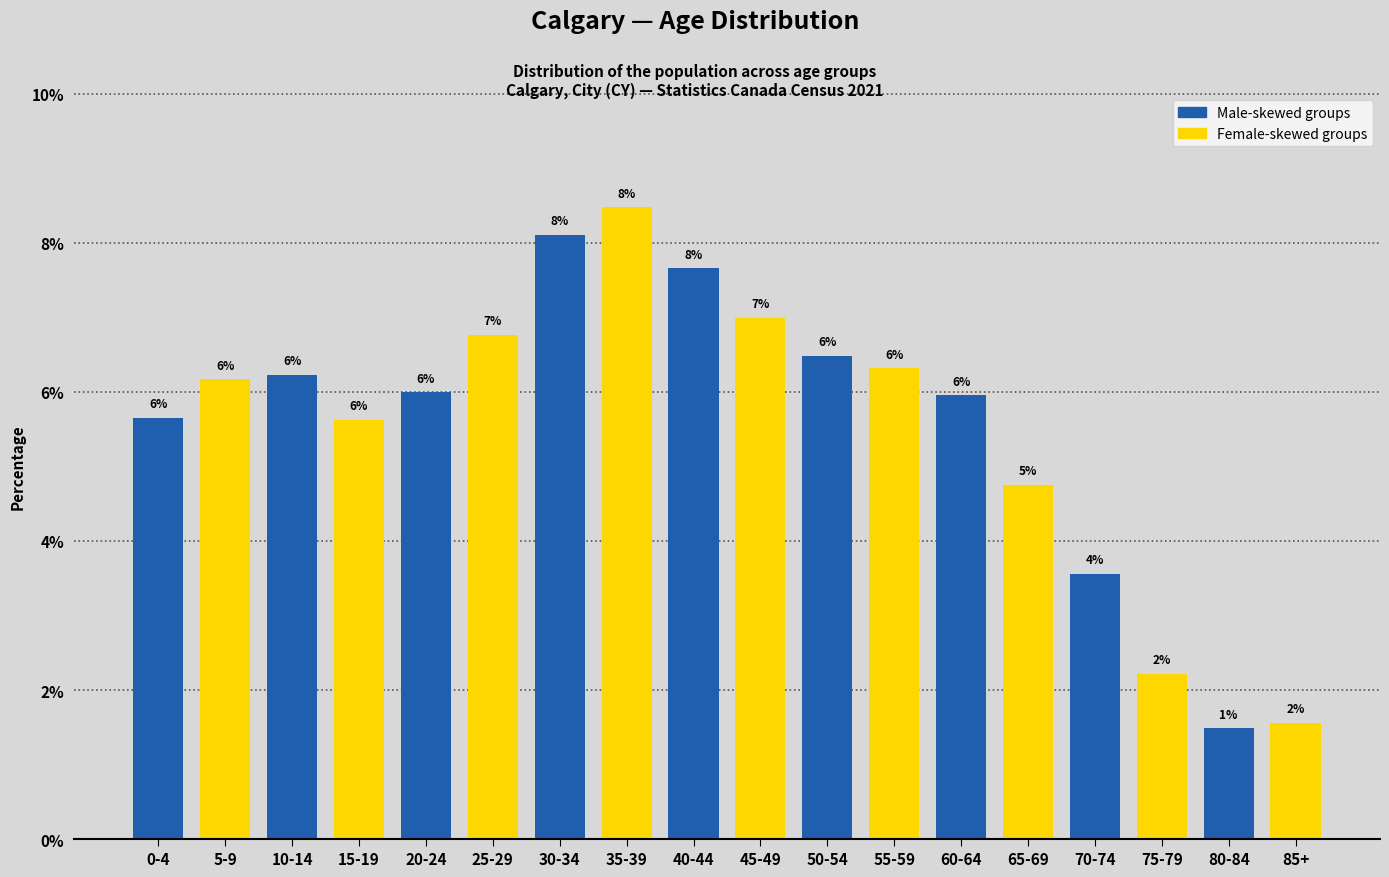

What is the average value?

5.6